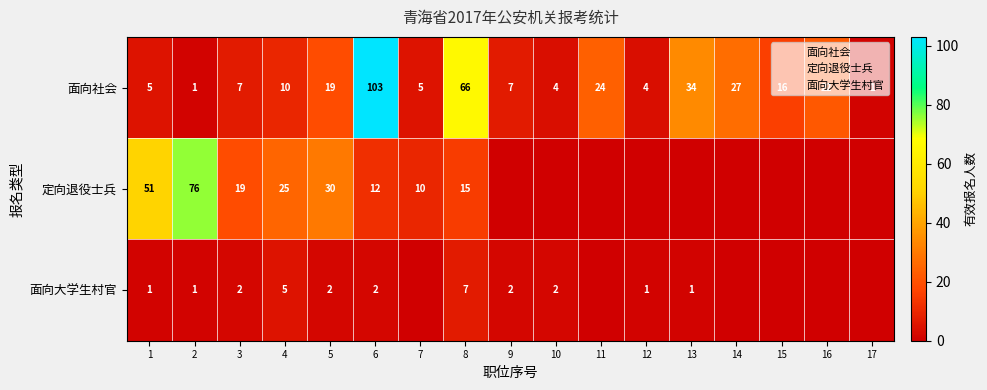

What is the sum of the 面向社会 values at 8 and 4?

76